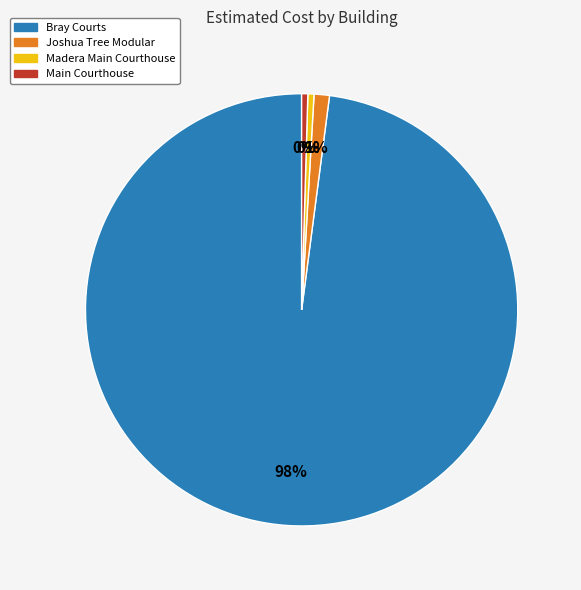

Is there a majority slice in this chart?

Yes